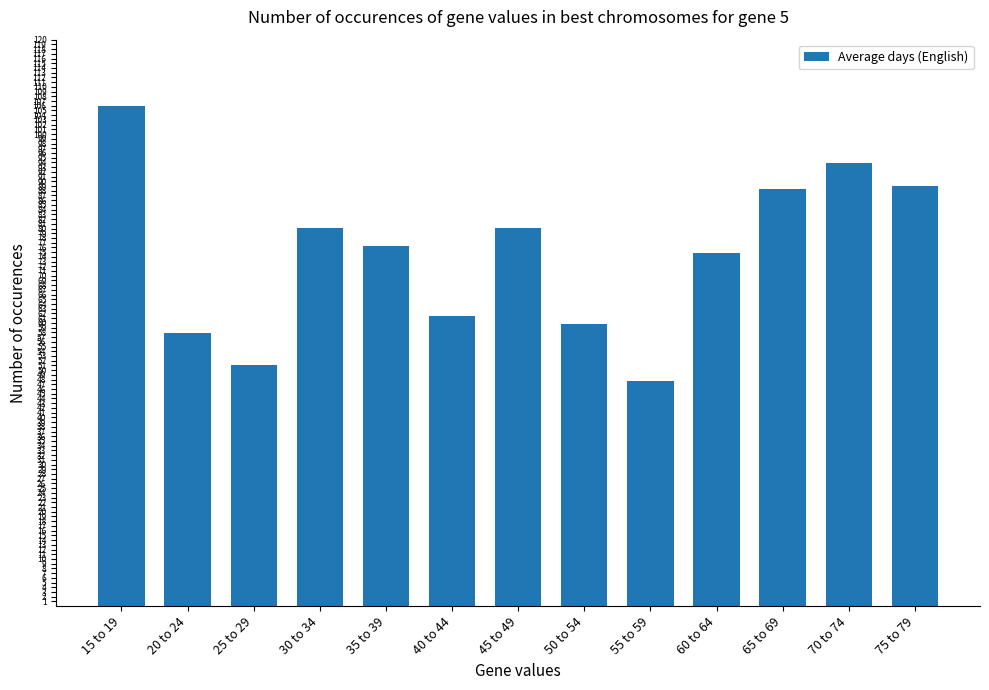

What is the value of the 7th bar from the left?

80.2